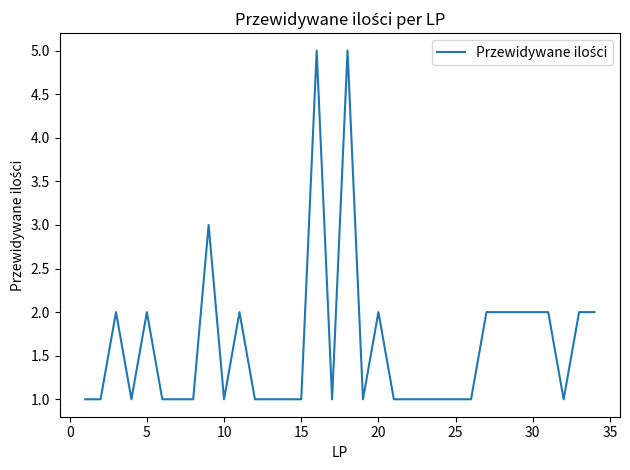

What is the difference between the maximum and minimum values?

4